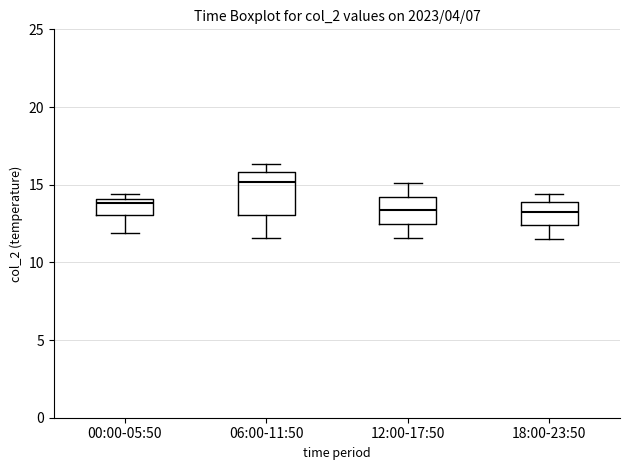

Reading left to right, read every box against the y-axis: the position of its median line, the range the box covers, and the ends of its whiskers. The values are not printed on the chart, so give them approximately, as read against the axis.

00:00-05:50: median 14.0 (just below the box's upper edge), box 13.0 to 14.0, whiskers 12.0 to 14.5
06:00-11:50: median 15.0, box 13.0 to 16.0, whiskers 11.5 to 16.5
12:00-17:50: median 13.5, box 12.5 to 14.0, whiskers 11.5 to 15.0
18:00-23:50: median 13.5, box 12.5 to 14.0, whiskers 11.5 to 14.5